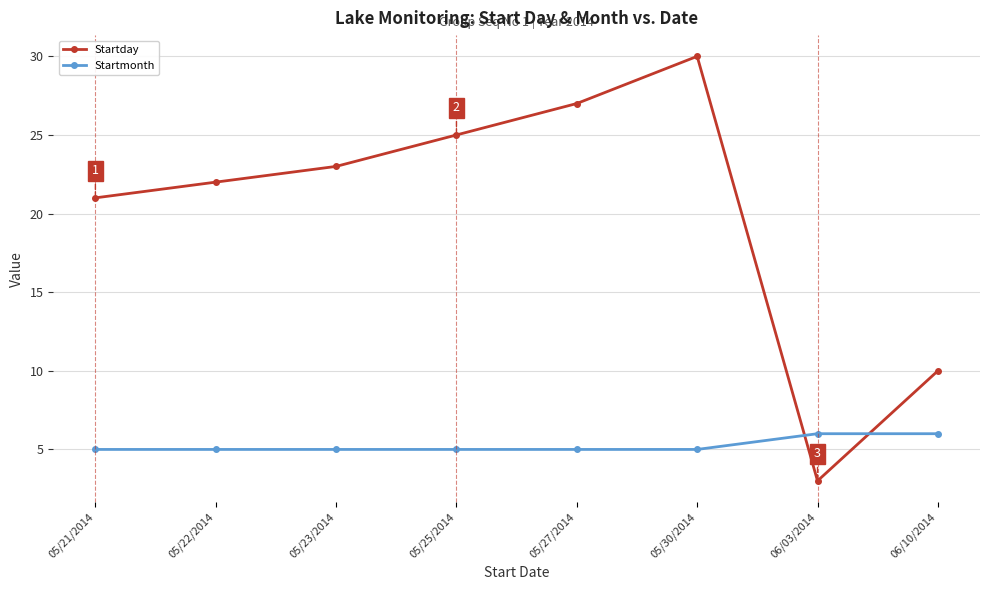

The value of Startmonth at 05/25/2014 is 5. True or false?

True